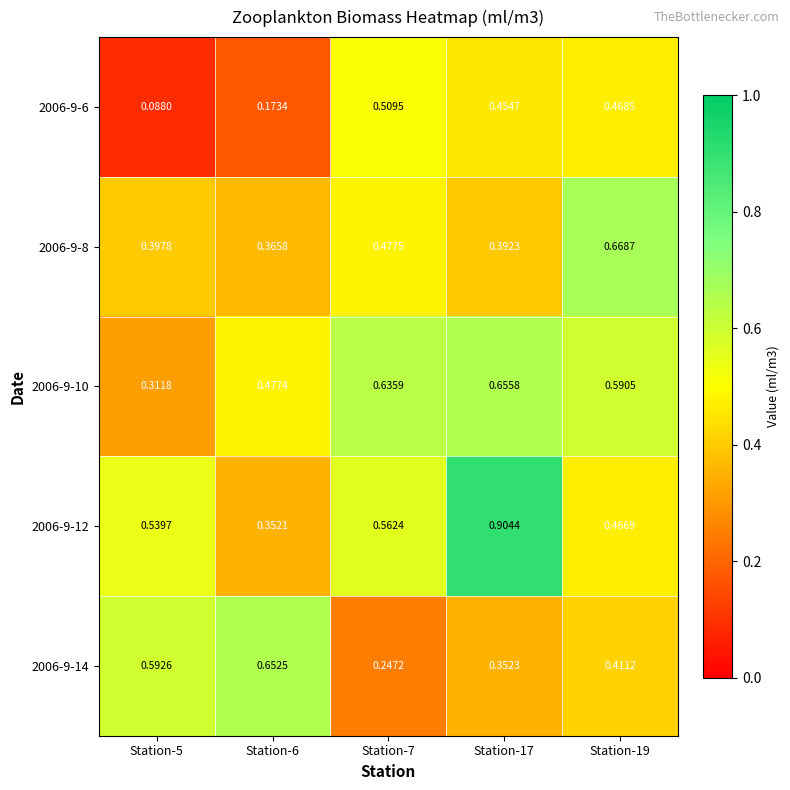

Is the value of 2006-9-14 at Station-19 greater than the value of 2006-9-6 at Station-5?

Yes